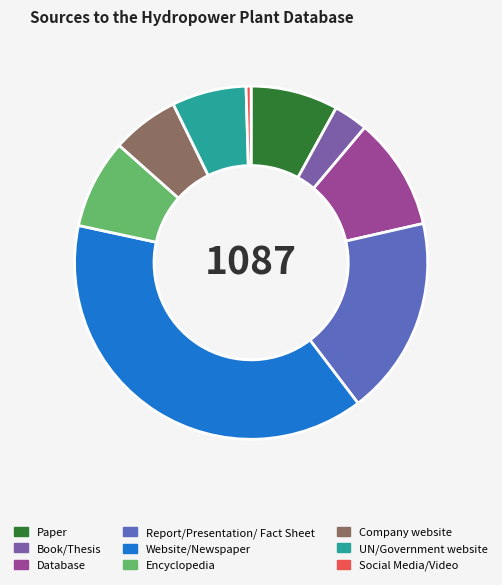

Do Database and Paper together represent more than half of the pie?

No